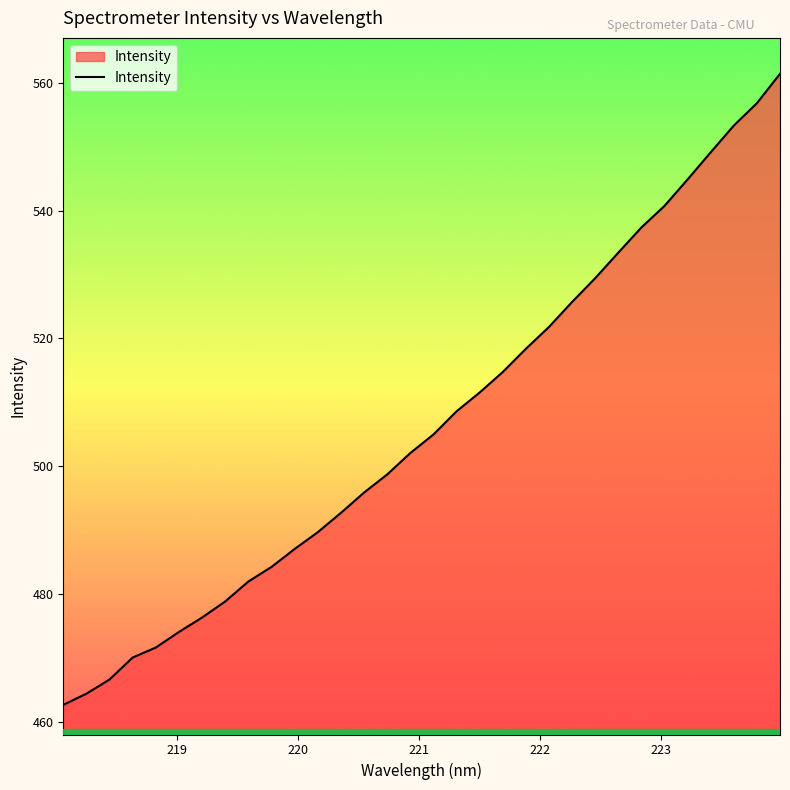

How many lines are shown in the chart?

1